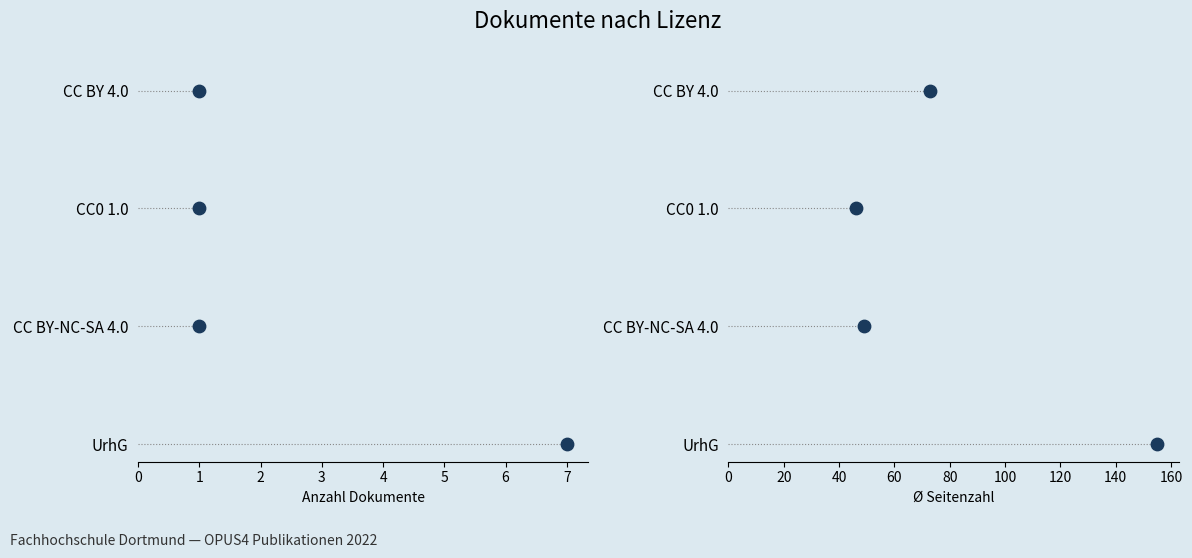

What are all the series names shown in the legend?

Anzahl Dokumente, Ø Seitenzahl